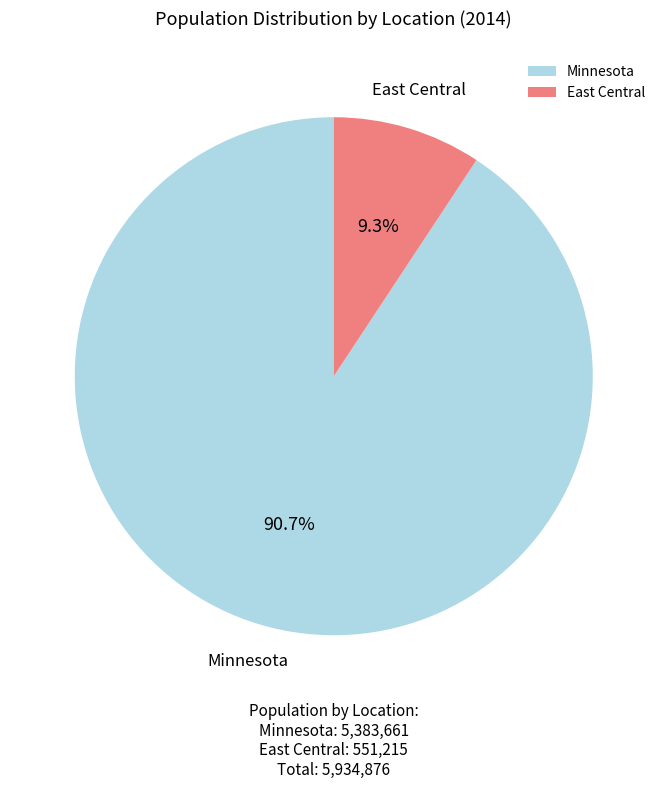

How many segments does this pie chart have?

2